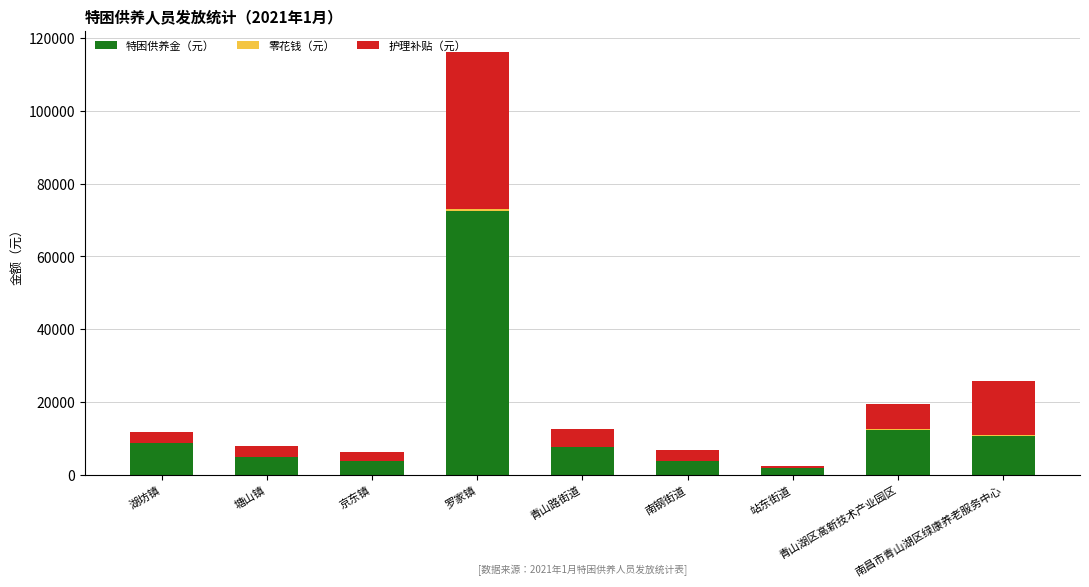

Rank the series by their average value, from highest to lowest.

特困供养金（元）, 护理补贴（元）, 零花钱（元）